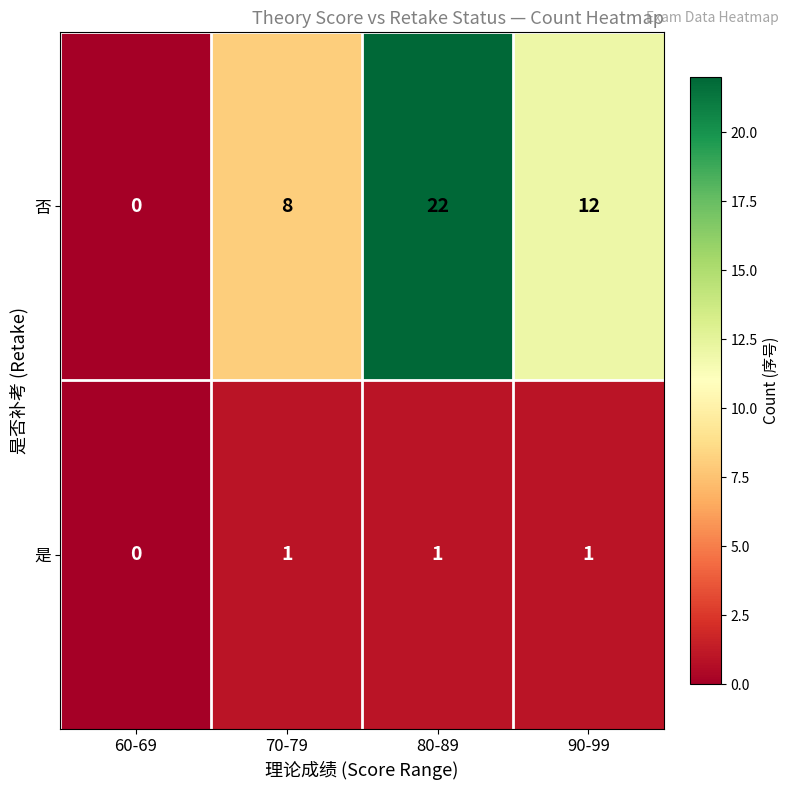

Where does the 否 series first go above 12?

80-89